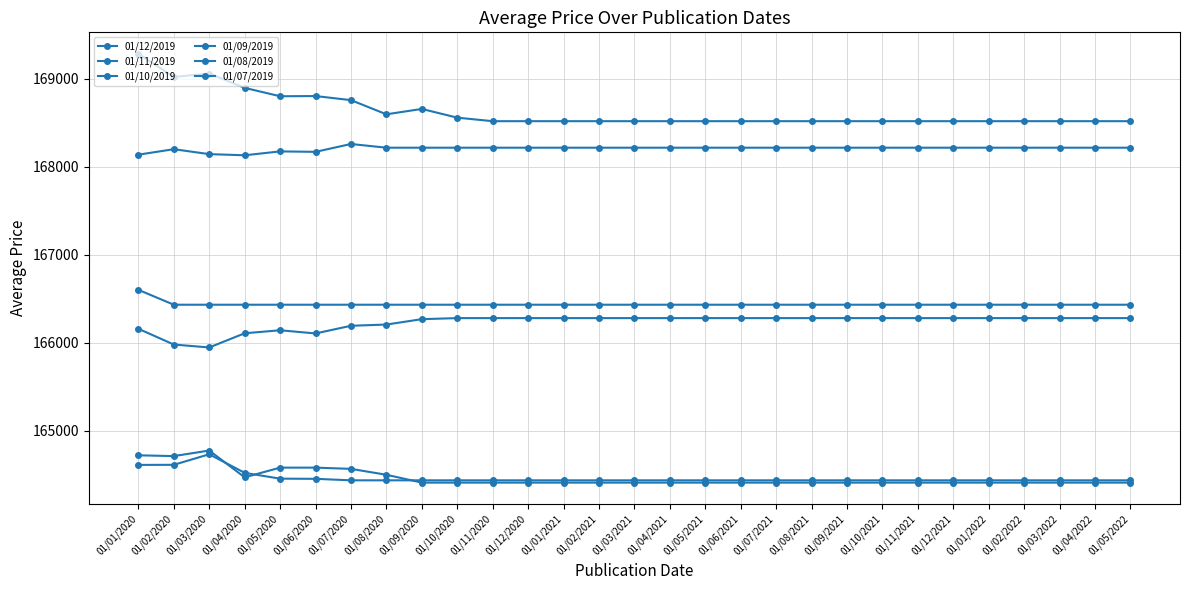

How many lines are shown in the chart?

6